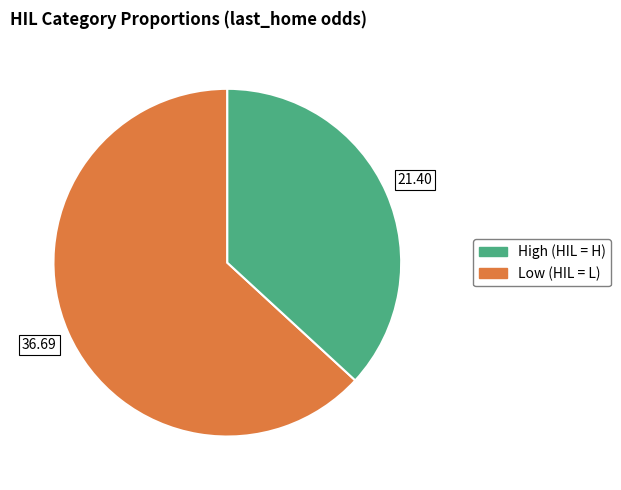

Is there a majority slice in this chart?

Yes